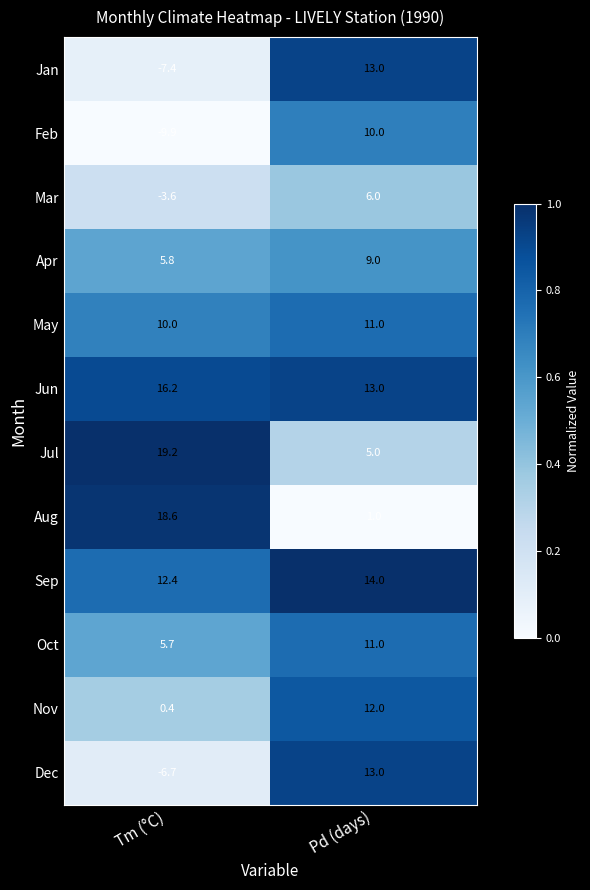

Is it true that Mar equals -3.6 at Tm (°C)?

True